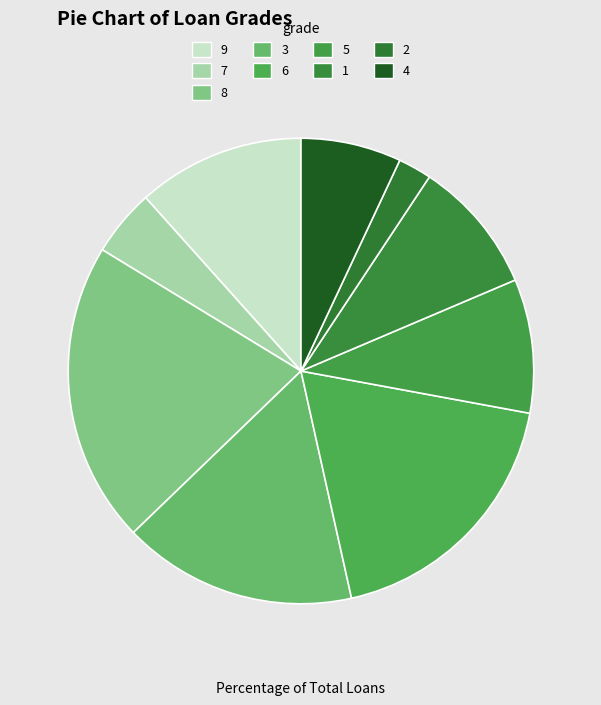

To the nearest percent, what is the average slice percentage?

11%